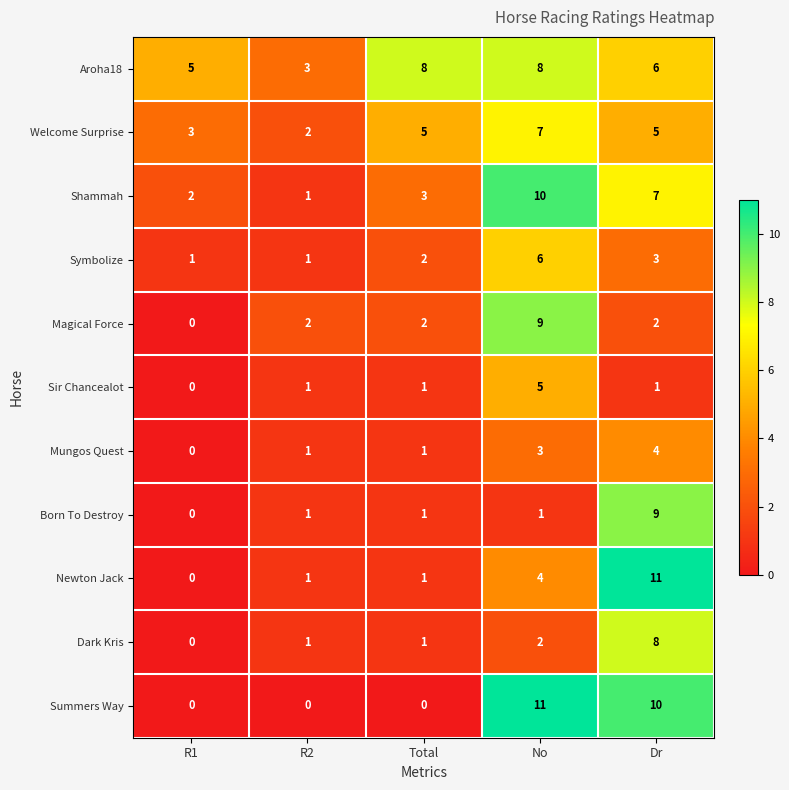

What is the sum of the Magical Force values at R2 and No?

11